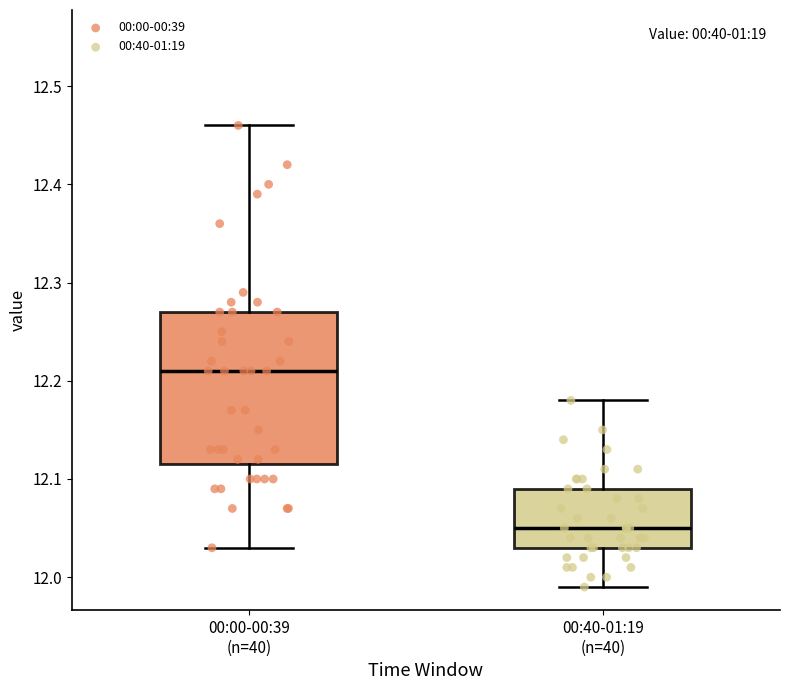

Reading left to right, transcribe this box plot: for each box, give where its median line is, the range the box spans, and where its two whiskers end, as read against the y-axis. The values are not printed on the chart, so give them approximately, as read against the axis.

00:00-00:39 (n=40): median 12.21, box 12.12 to 12.27, whiskers 12.03 to 12.46
00:40-01:19 (n=40): median 12.05, box 12.03 to 12.09, whiskers 11.99 to 12.18